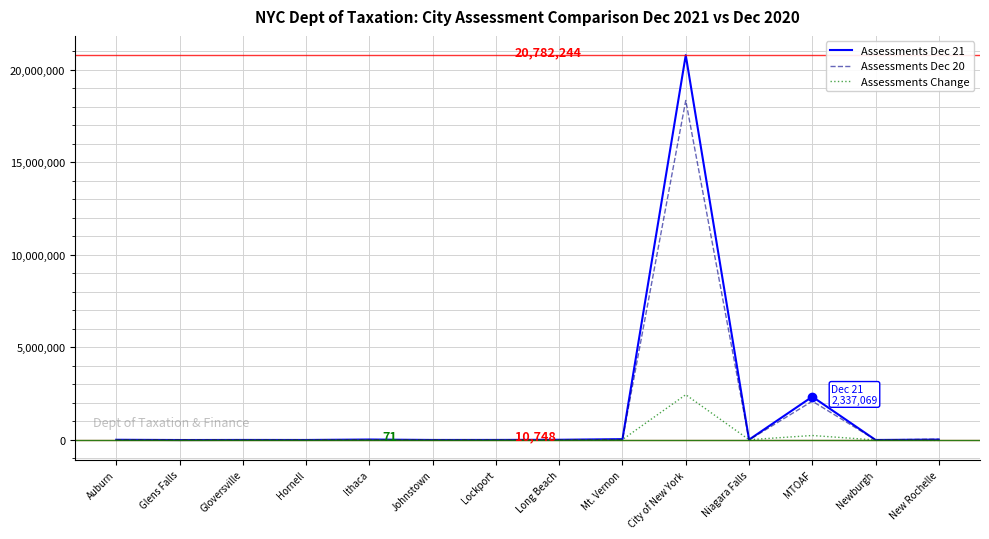

At which category is the sum across all series the highest?

City of New York